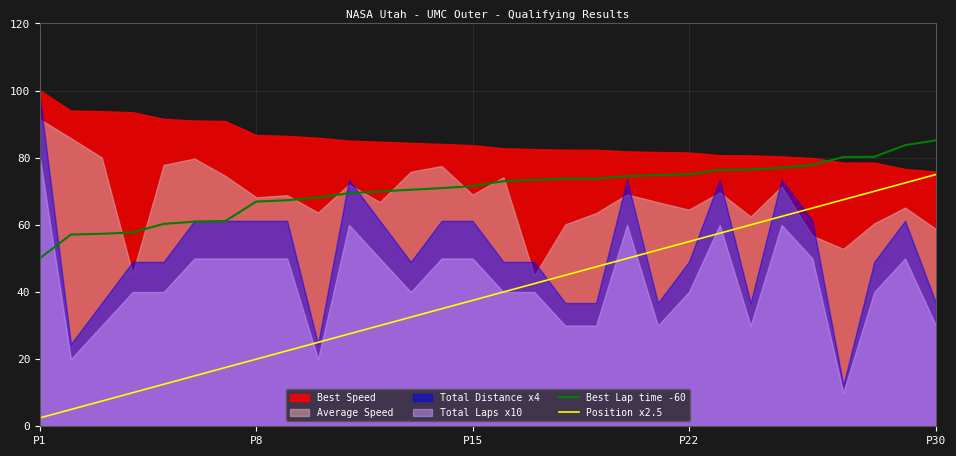

How many categories are shown in the chart?

30